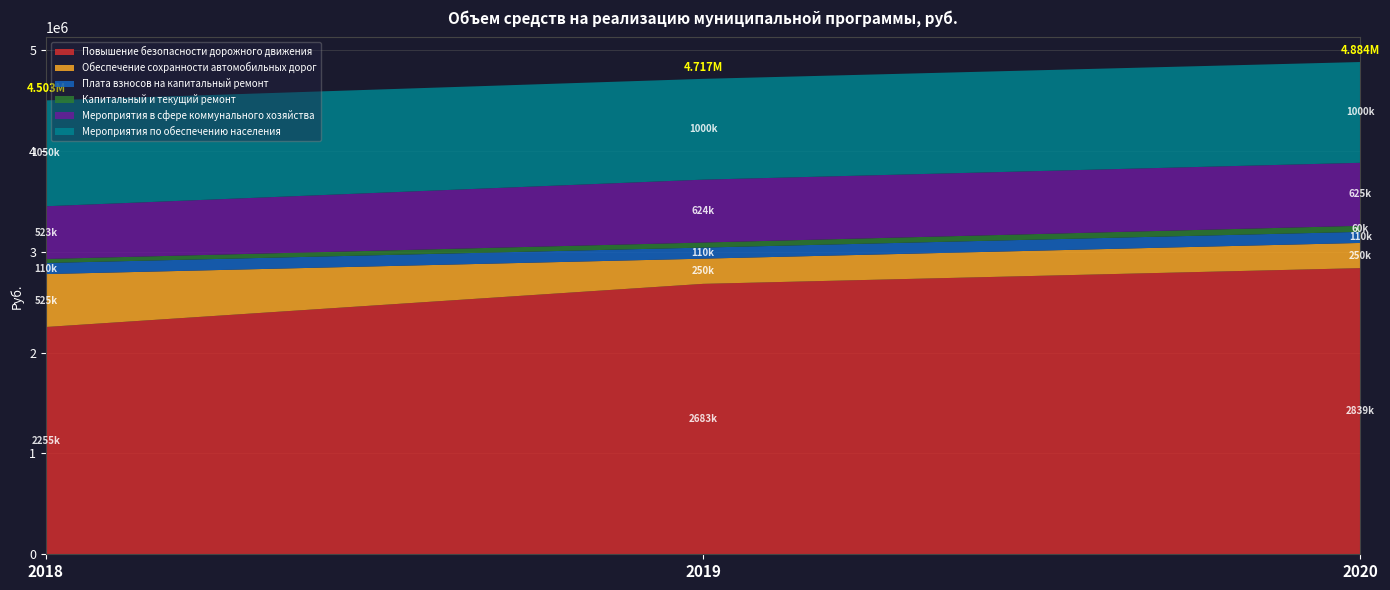

Reading left to right, transcribe all the data shown in this chart.

Повышение безопасности дорожного движения: 2255000	2683000	2839000
Обеспечение сохранности автомобильных дорог: 525000	250000	250000
Плата взносов на капитальный ремонт: 110000	110000	110000
Капитальный и текущий ремонт: 40000	50000	60000
Мероприятия в сфере коммунального хозяйства: 523000	624000	625000
Мероприятия по обеспечению населения: 1050000	1000000	1000000